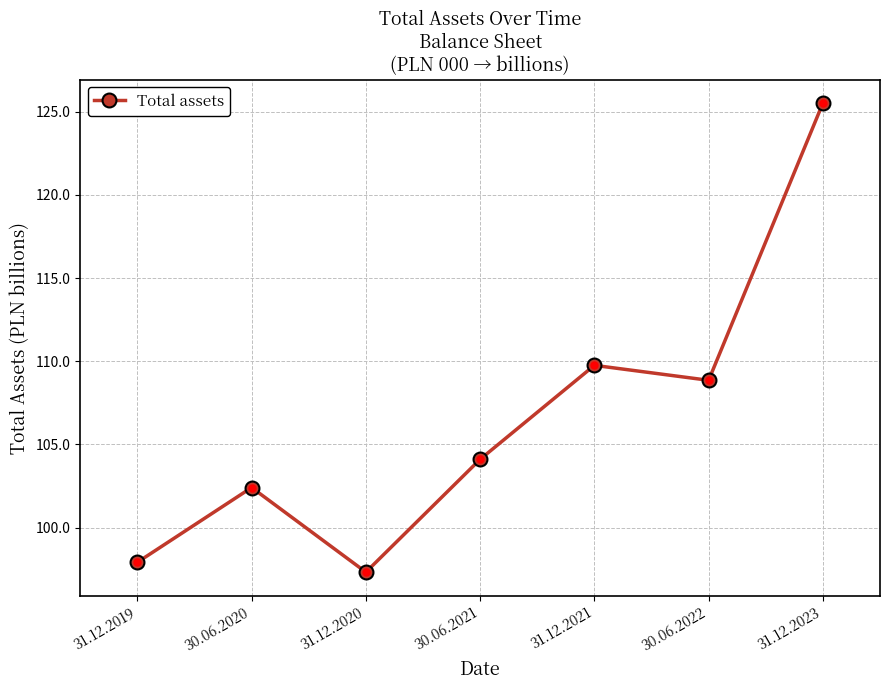

Is it true that the value at 30.06.2022 is 146.4?

False